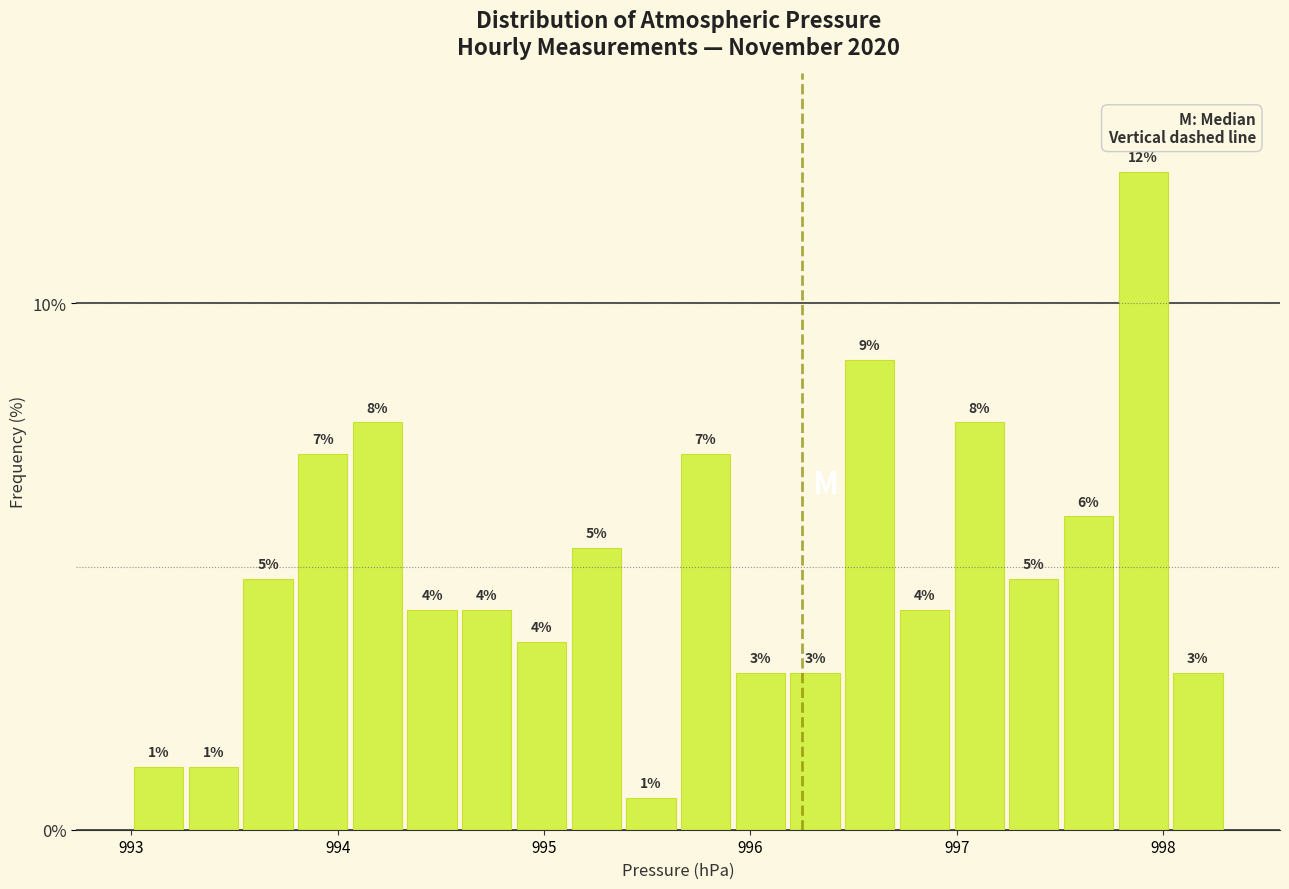

Around what value on the x-axis is the tallest bar? Give the approximate position of its centre, as read against the axis.

997.9